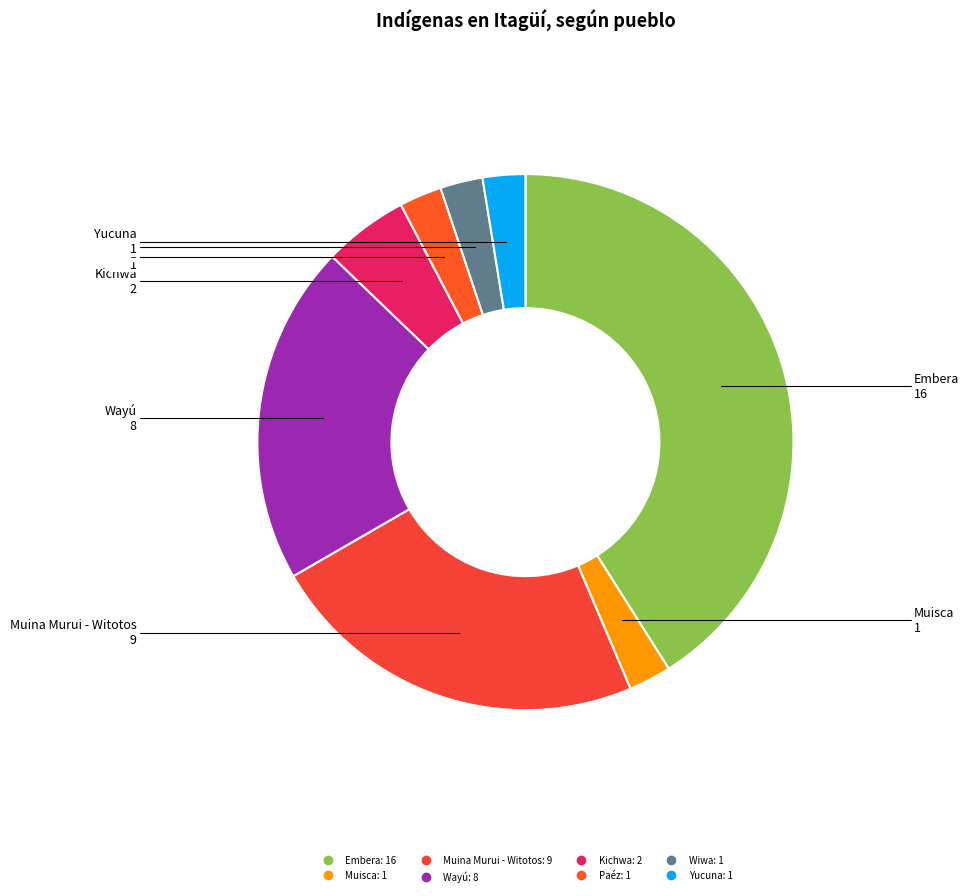

Is there a majority slice in this chart?

No